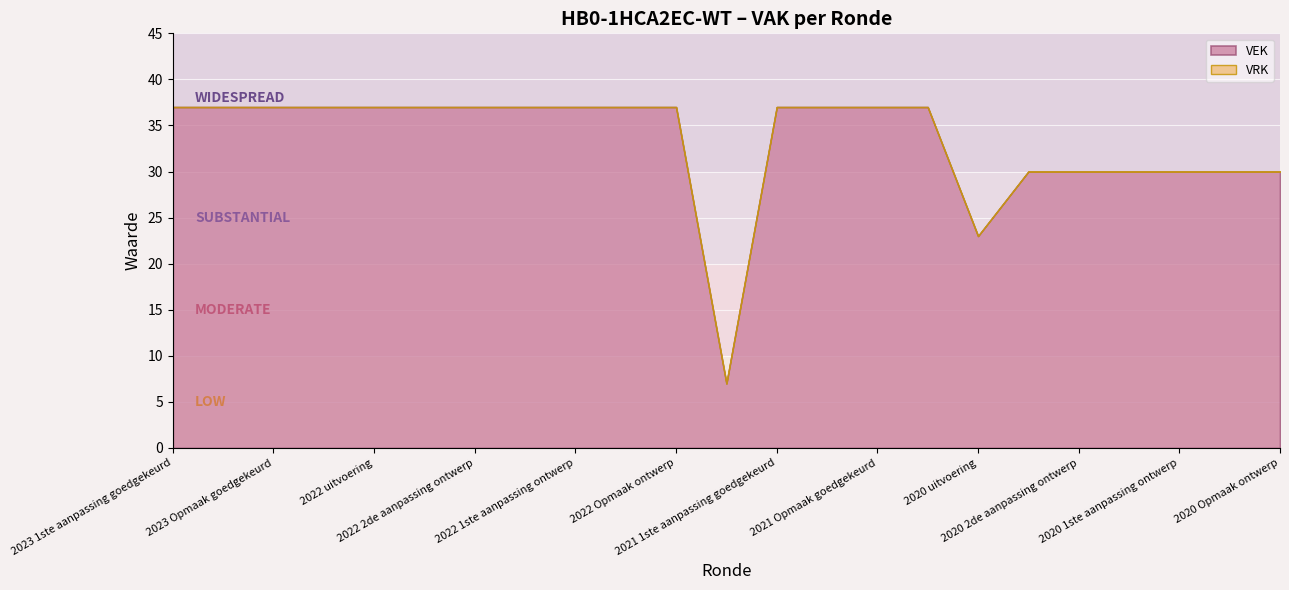

The value of VEK at 2023 Opmaak ontwerp is 9. True or false?

False